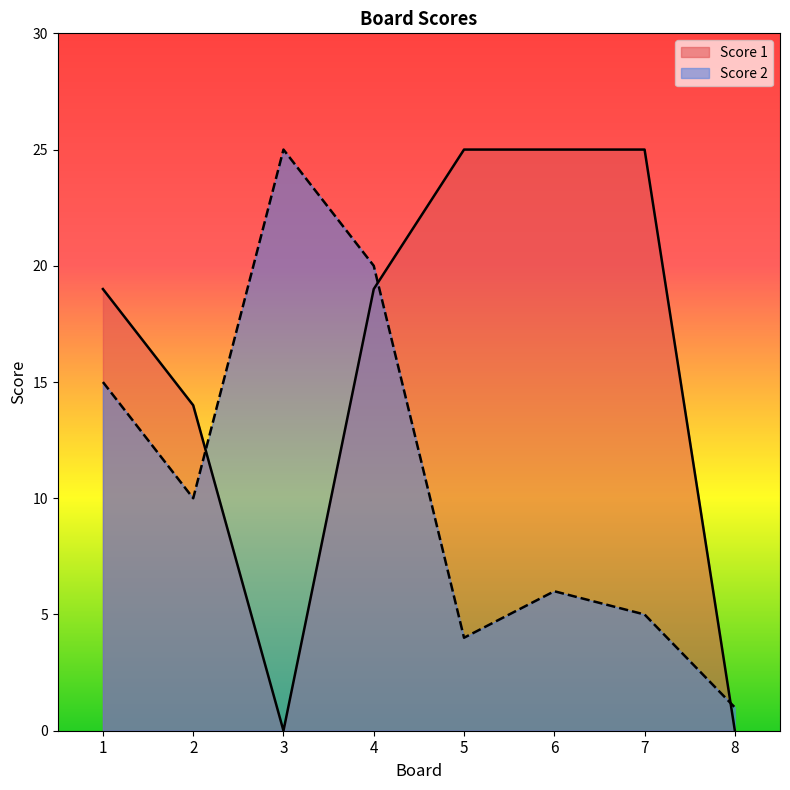

In Score 1, how many points are lower than both neighbors (excluding endpoints)?

1